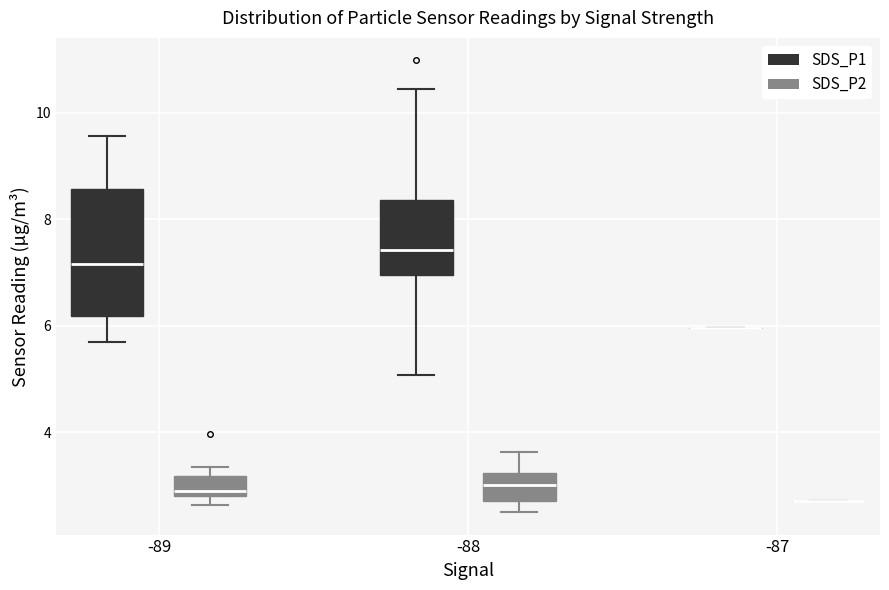

Reading left to right, transcribe this box plot: for each box, give where its median line is, the range the box spans, and where its two whiskers end, as read against the y-axis. The values are not printed on the chart, so give them approximately, as read against the axis.

-89 (SDS_P1): median 7.2, box 6.2 to 8.6, whiskers 5.8 to 9.6
-89 (SDS_P2): median 3.0, box 2.8 to 3.2, whiskers 2.6 to 3.4
-88 (SDS_P1): median 7.4, box 7.0 to 8.4, whiskers 5.0 to 10.4
-88 (SDS_P2): median 3.0, box 2.8 to 3.2, whiskers 2.6 to 3.6
-87 (SDS_P1): box collapsed to a line at 6.0, whiskers 6.0 to 6.0
-87 (SDS_P2): box collapsed to a line at 2.8, whiskers 2.8 to 2.8